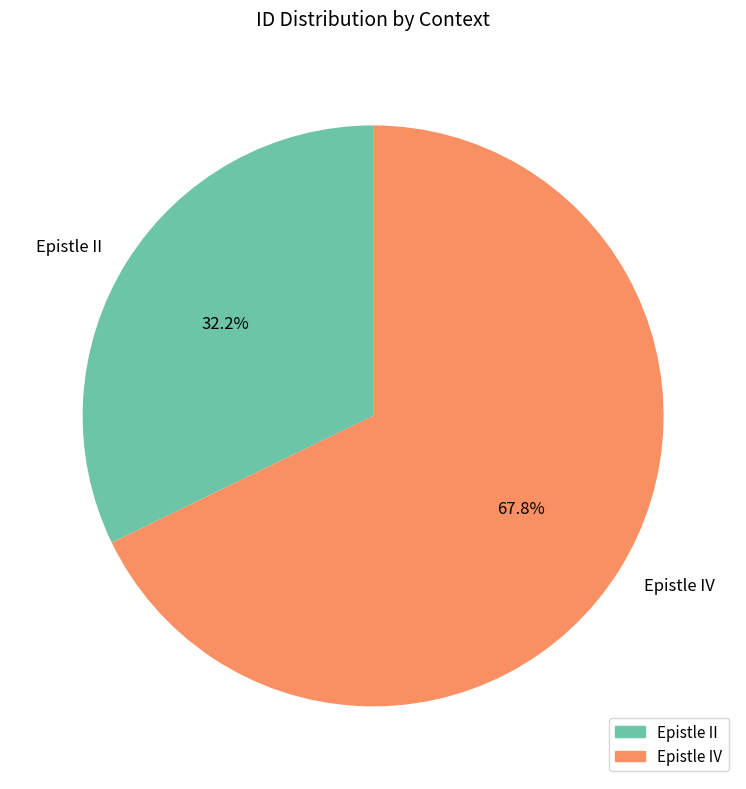

What percentage do Epistle IV and Epistle II together represent?

100.0%